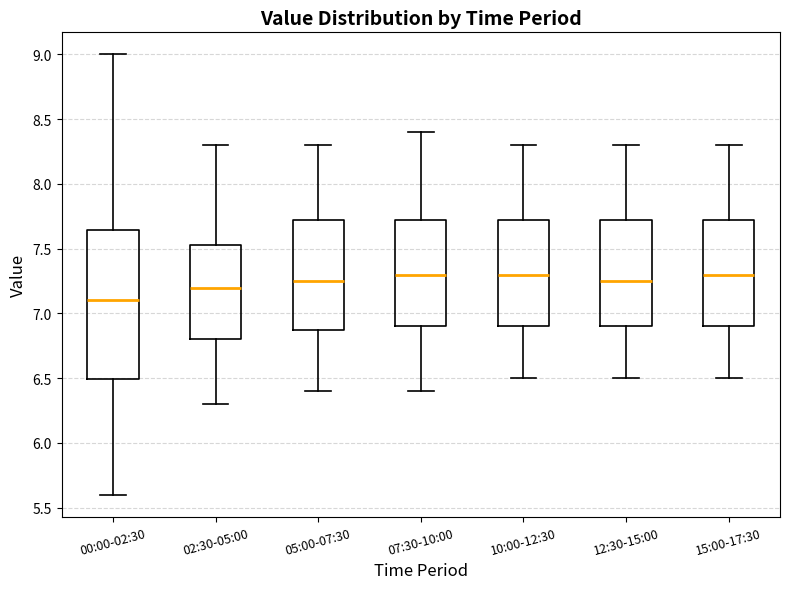

Reading left to right, read every box against the y-axis: the position of its median line, the range the box covers, and the ends of its whiskers. The values are not printed on the chart, so give them approximately, as read against the axis.

00:00-02:30: median 7.10, box 6.50 to 7.65, whiskers 5.60 to 9.00
02:30-05:00: median 7.20, box 6.80 to 7.55, whiskers 6.30 to 8.30
05:00-07:30: median 7.25, box 6.90 to 7.75, whiskers 6.40 to 8.30
07:30-10:00: median 7.30, box 6.90 to 7.75, whiskers 6.40 to 8.40
10:00-12:30: median 7.30, box 6.90 to 7.75, whiskers 6.50 to 8.30
12:30-15:00: median 7.25, box 6.90 to 7.75, whiskers 6.50 to 8.30
15:00-17:30: median 7.30, box 6.90 to 7.75, whiskers 6.50 to 8.30